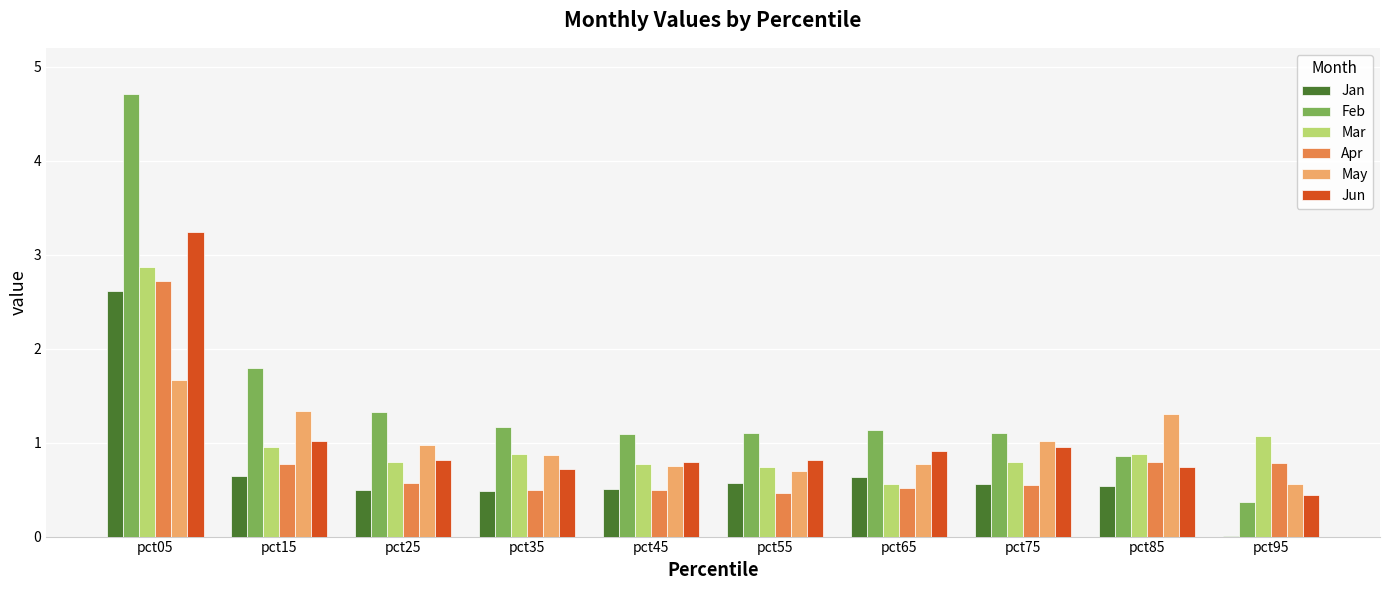

What is the total value across all series at pct55?

4.4